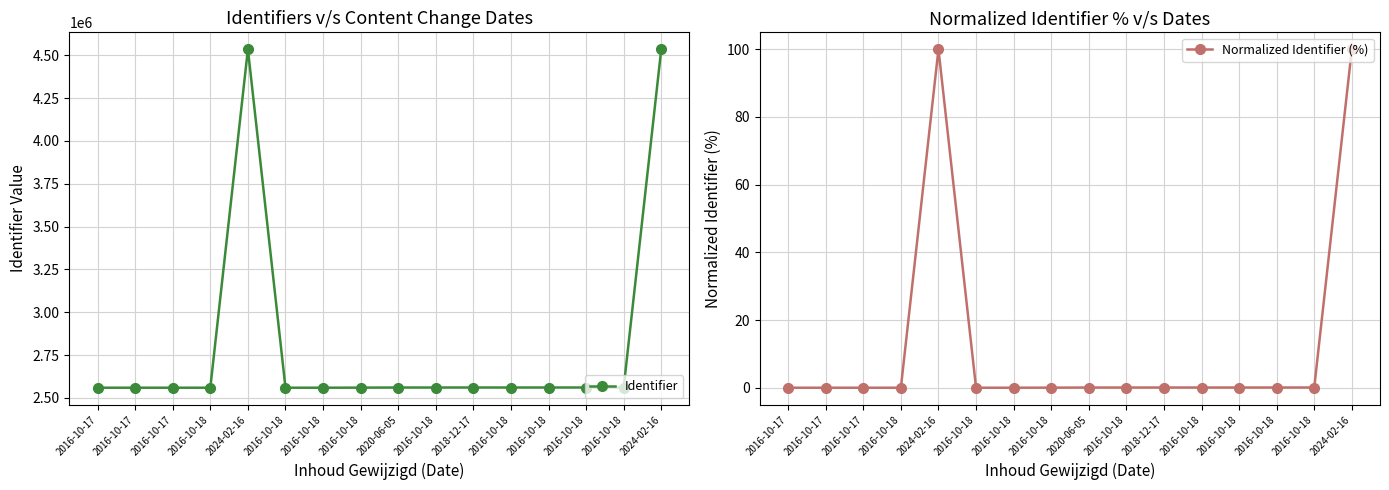

Which series has the widest spread of values?

Identifier